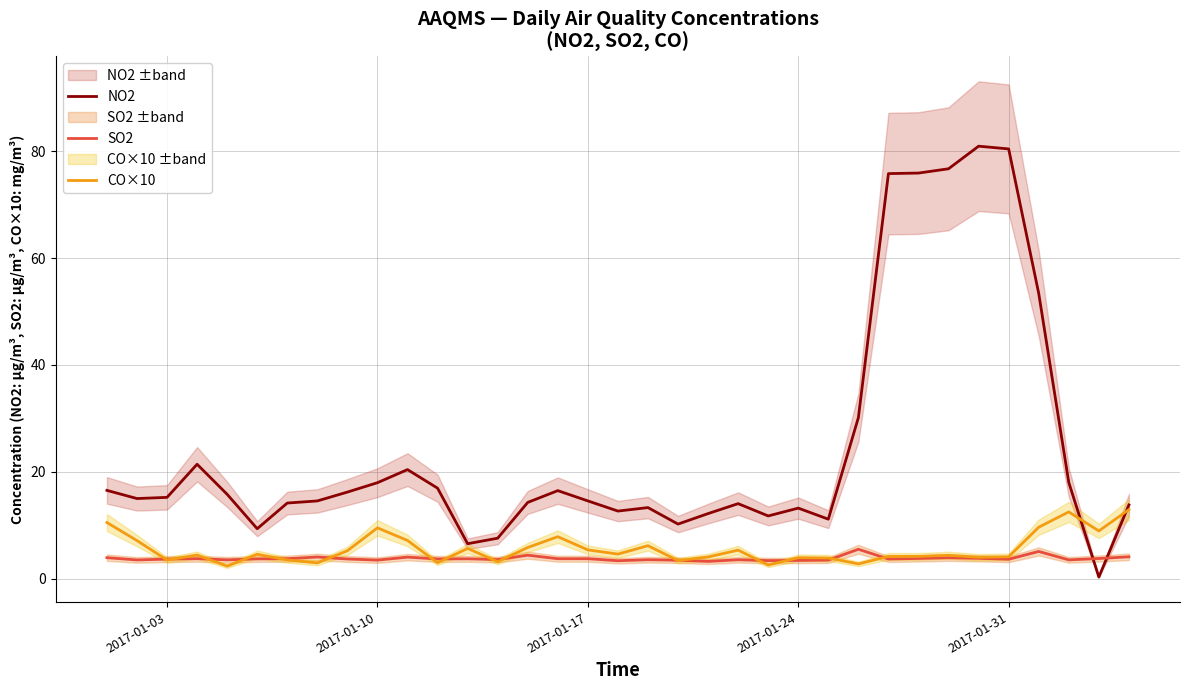

Which series ends up on top after the final intersection of NO2 and SO2?

NO2